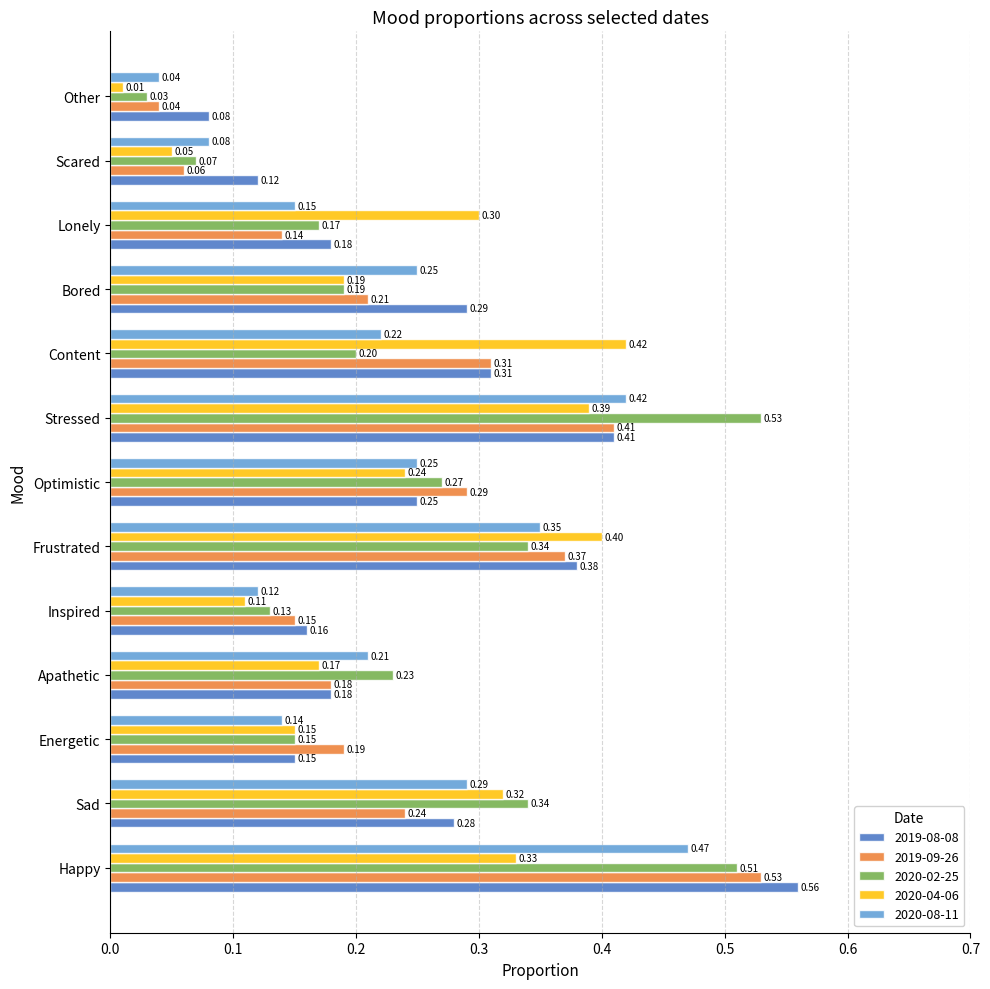

Which category has the highest value in the 2020-04-06 series?

Content